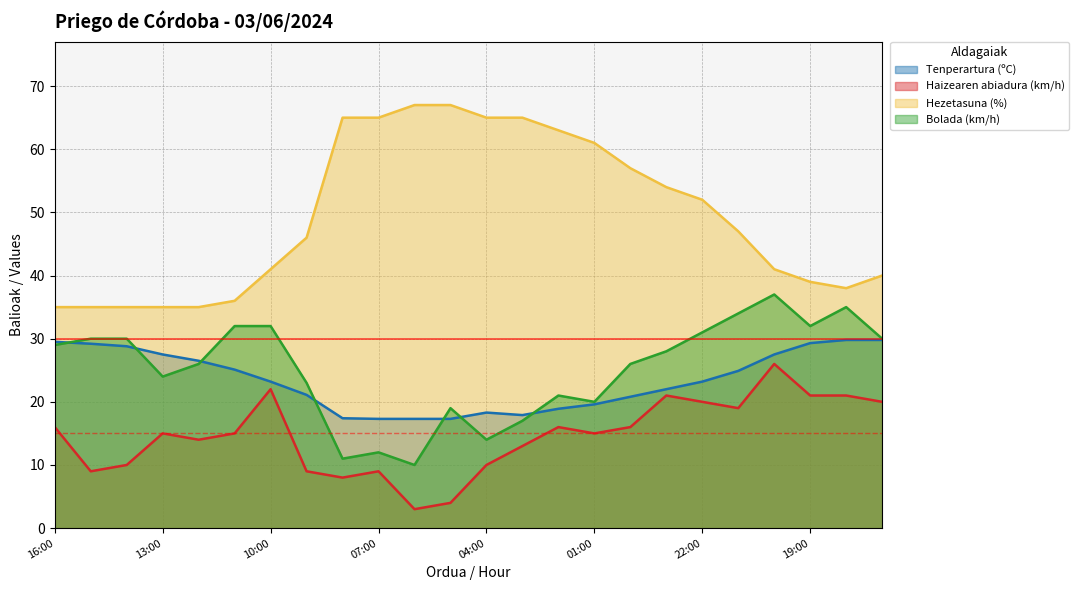

Reading left to right, transcribe all the data shown in this chart.

Tenperartura (ºC): 29.5	29.2	28.8	27.5	26.5	25.1	23.2	21.1	17.4	17.3	17.3	17.3	18.3	17.9	18.9	19.6	20.8	22.0	23.2	24.9	27.5	29.3	29.8	29.8
Haizearen abiadura (km/h): 16.0	9.0	10.0	15.0	14.0	15.0	22.0	9.0	8.0	9.0	3.0	4.0	10.0	13.0	16.0	15.0	16.0	21.0	20.0	19.0	26.0	21.0	21.0	20.0
Hezetasuna (%): 35.0	35.0	35.0	35.0	35.0	36.0	41.0	46.0	65.0	65.0	67.0	67.0	65.0	65.0	63.0	61.0	57.0	54.0	52.0	47.0	41.0	39.0	38.0	40.0
Bolada (km/h): 29.0	30.0	30.0	24.0	26.0	32.0	32.0	23.0	11.0	12.0	10.0	19.0	14.0	17.0	21.0	20.0	26.0	28.0	31.0	34.0	37.0	32.0	35.0	30.0